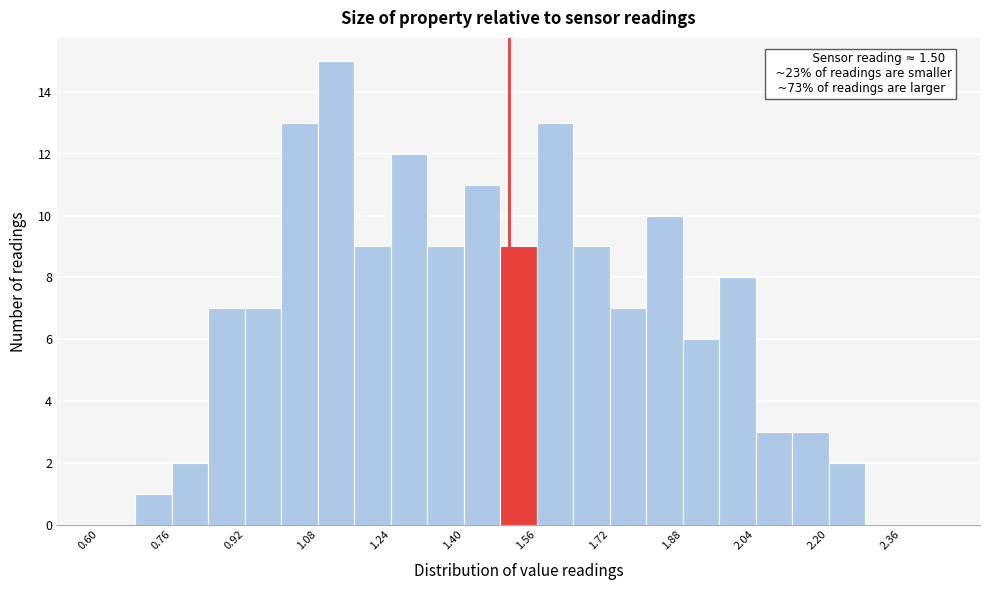

Which range on the x-axis has the tallest bar?

1.08 to 1.16